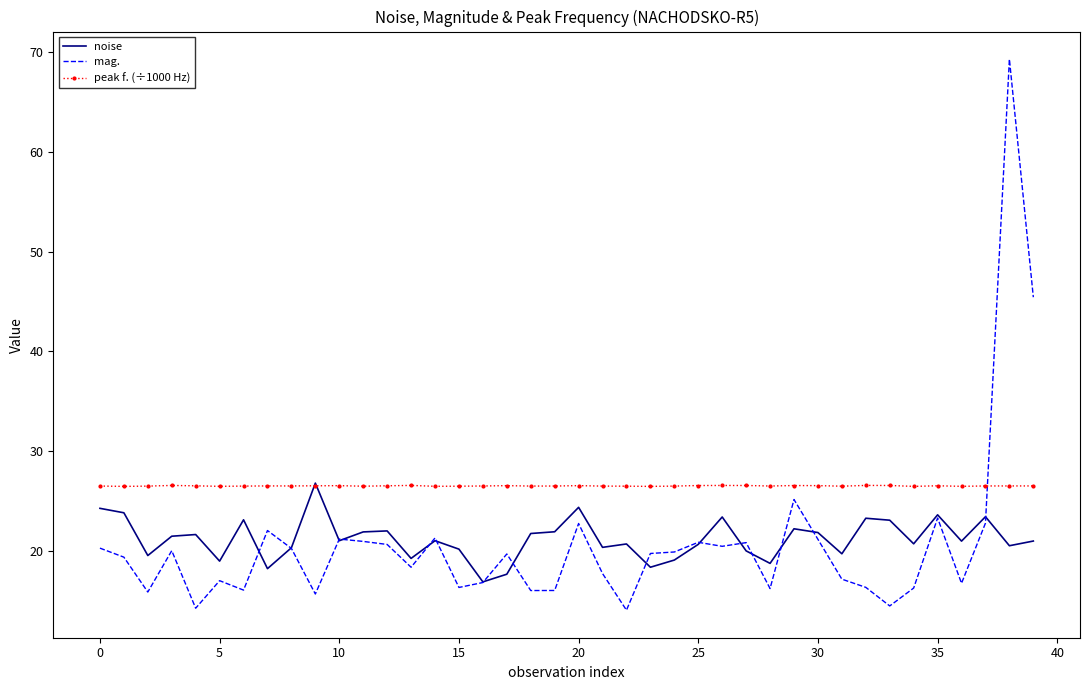

What is the average value of the noise series?

21.2